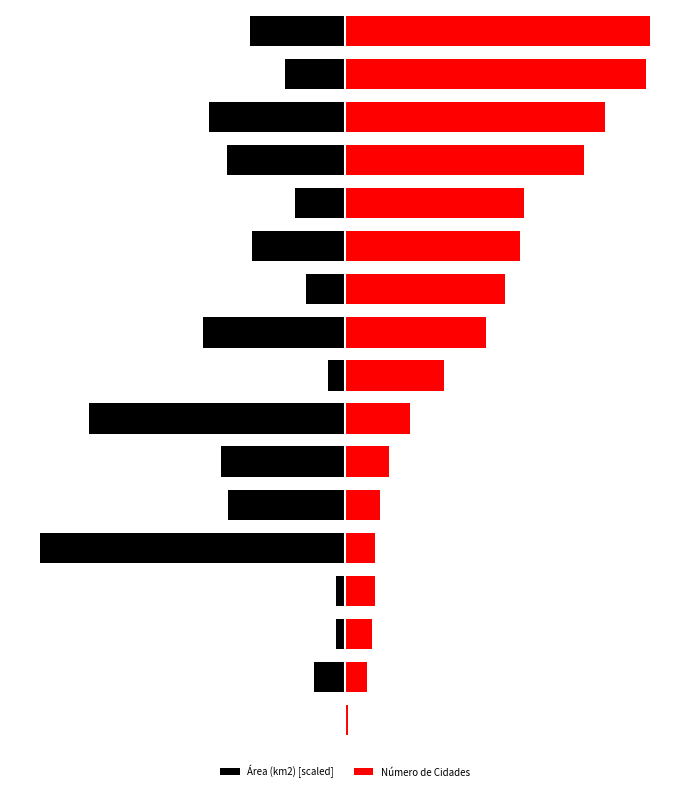

What is the value of the Área (km2) [scaled] bar at the 6th from the left?

-270.7